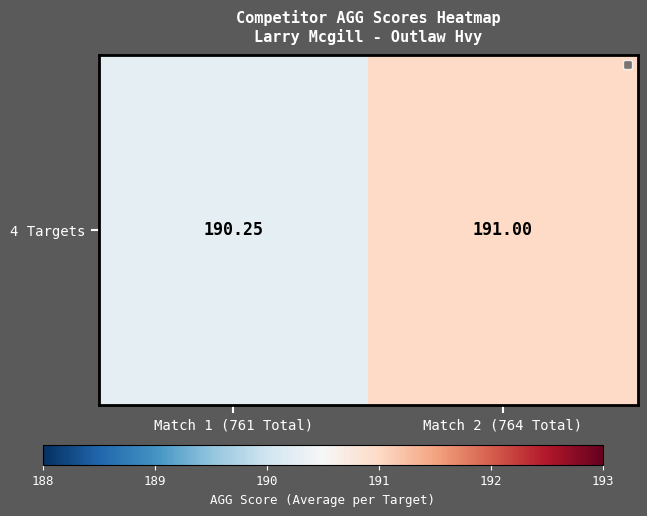

Rank the categories by value from highest to lowest.

Match 2 (764 Total), Match 1 (761 Total)